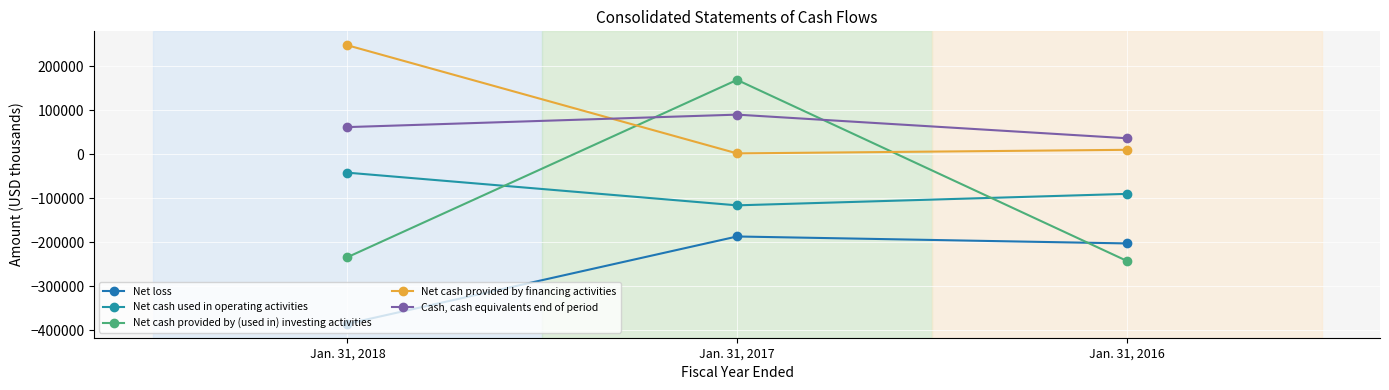

How many values in the Net cash provided by financing activities series are below 9663?

1